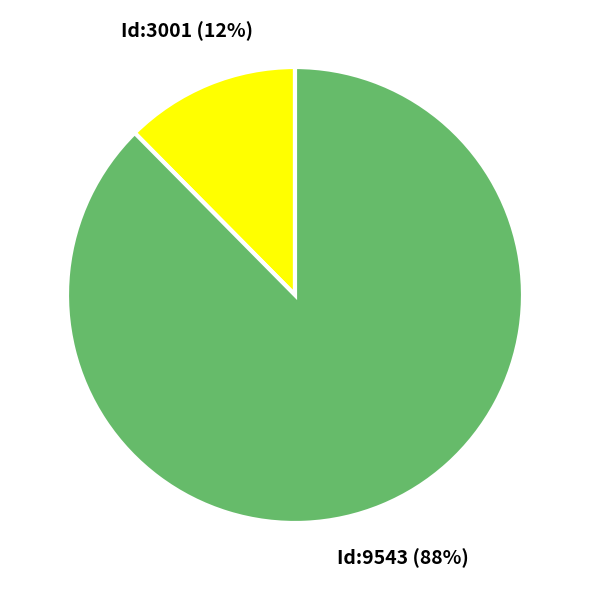

Is it true that Id:9543 is 88% of the pie?

True